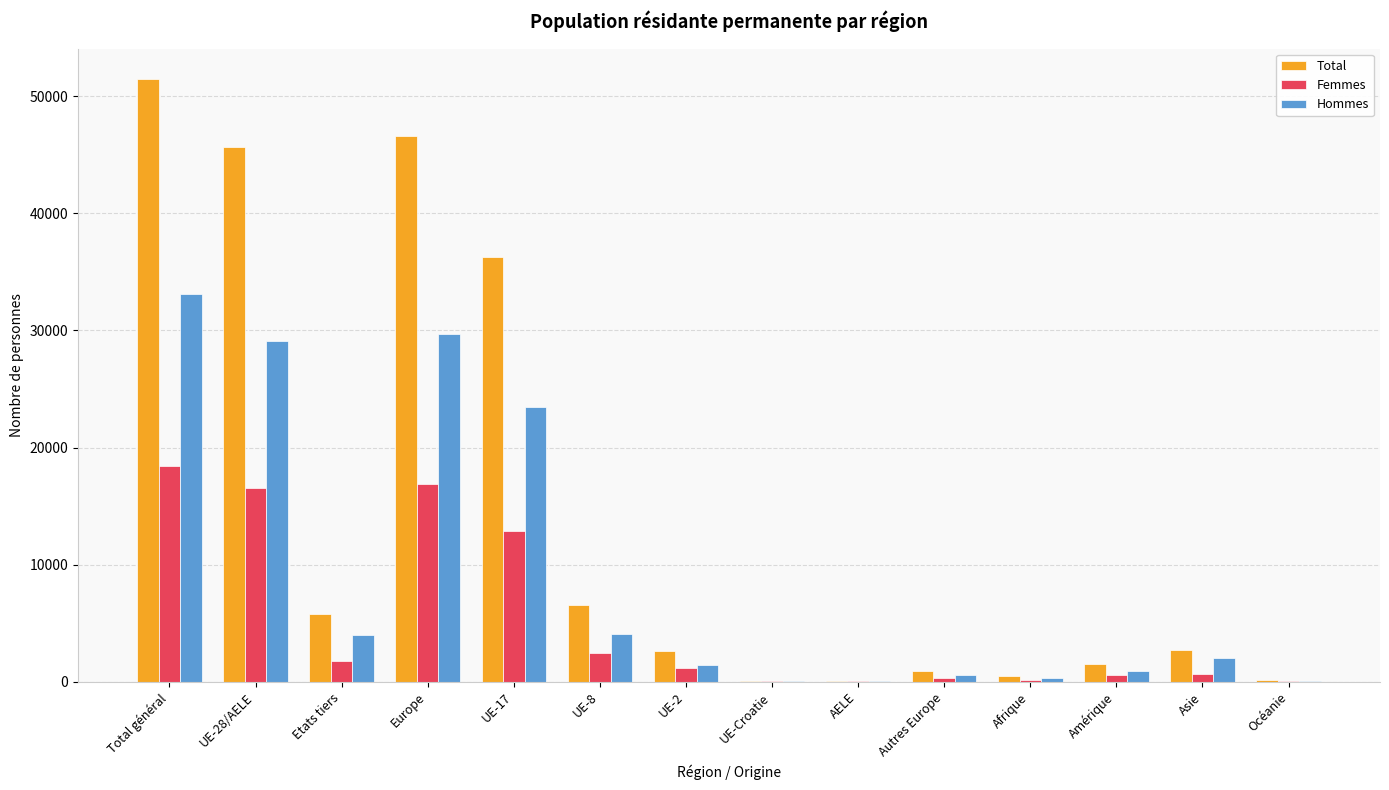

What is the spread (max minus min) of values at Etats tiers?

3970